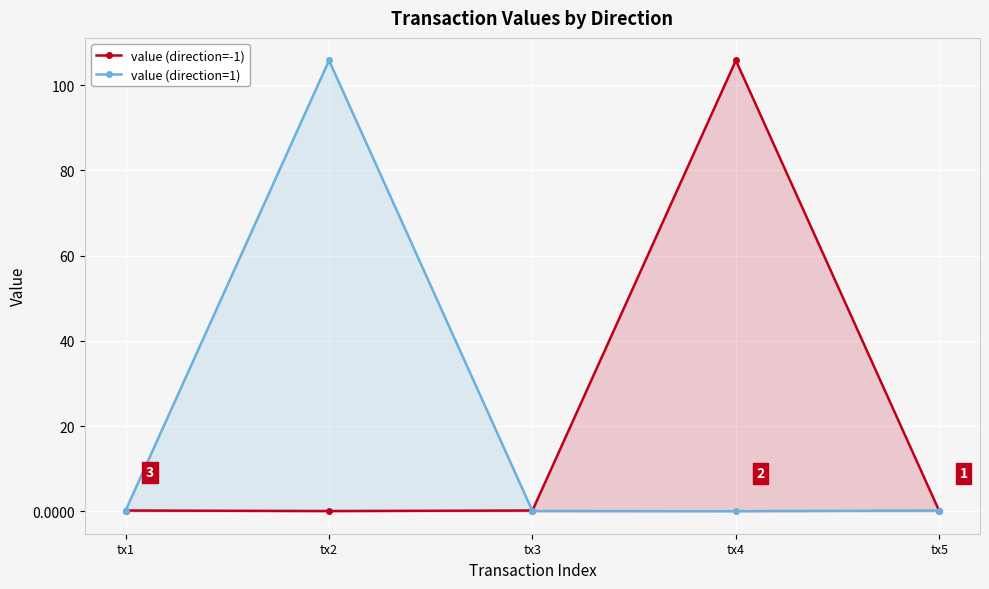

What is the greatest value displayed?

105.8